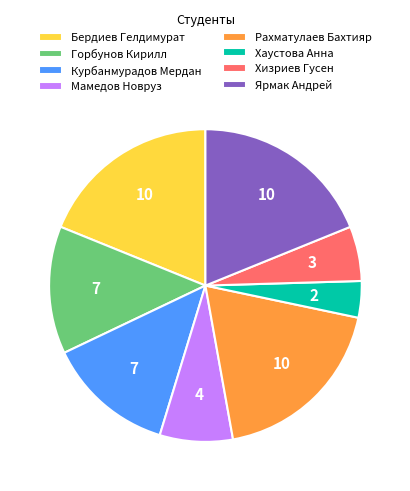

Is it true that Хизриев Гусен is 6% of the pie?

True